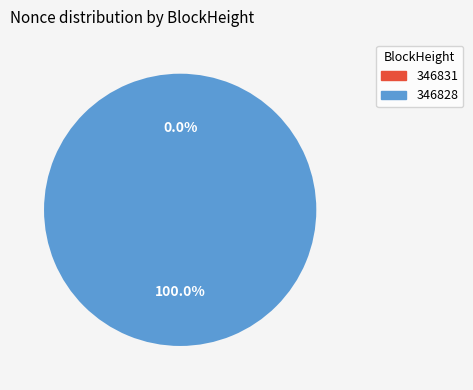

Does 346828 represent more than half of the total?

Yes